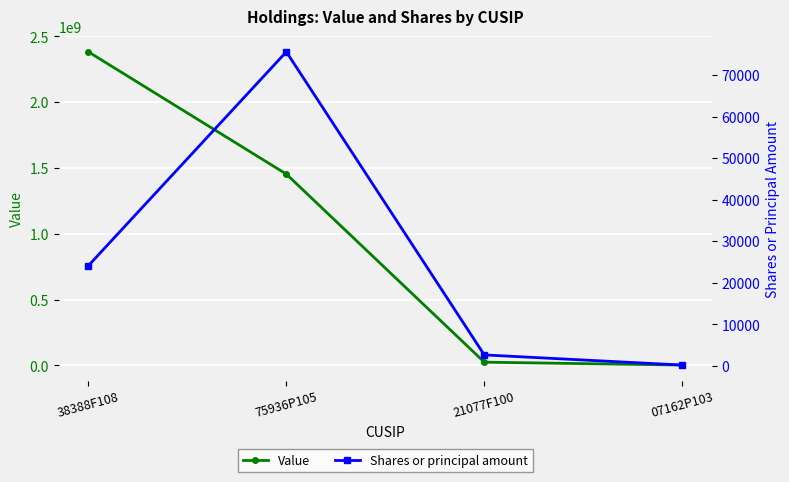

True or false: Shares or principal amount and Value cross at least once.

False